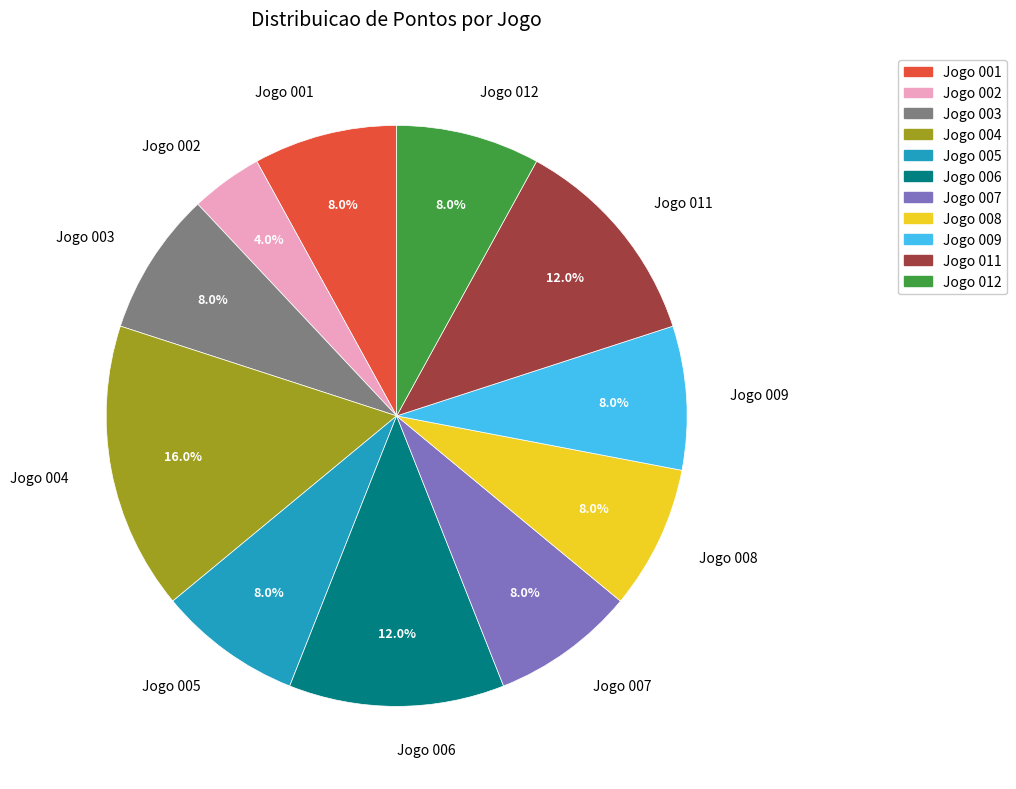

Combined, what portion of the pie is Jogo 003 and Jogo 005?

16.0%